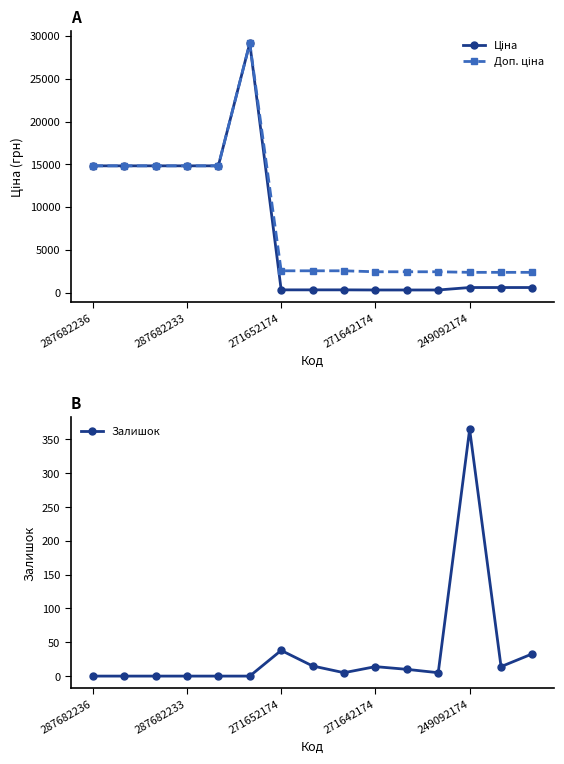

At which category is the sum across all series the highest?

5